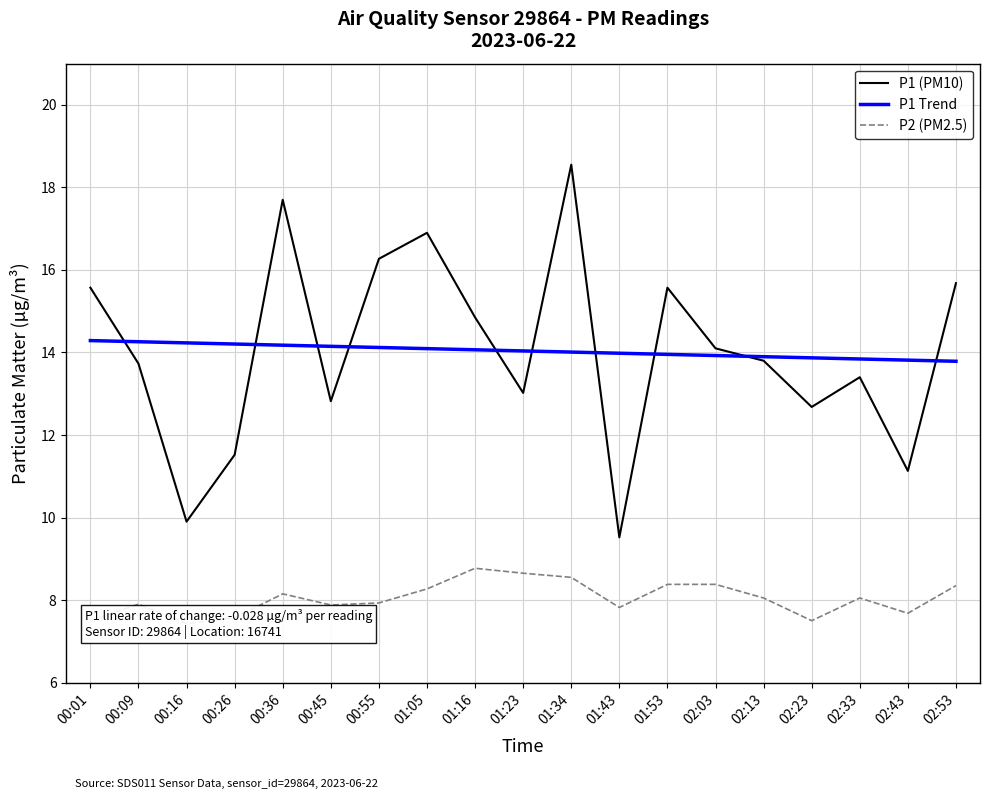

Rank the categories by P1 (PM10) value from highest to lowest.

01:34, 00:36, 01:05, 00:55, 02:53, 00:01, 01:53, 01:16, 02:03, 02:13, 00:09, 02:33, 01:23, 00:45, 02:23, 00:26, 02:43, 00:16, 01:43